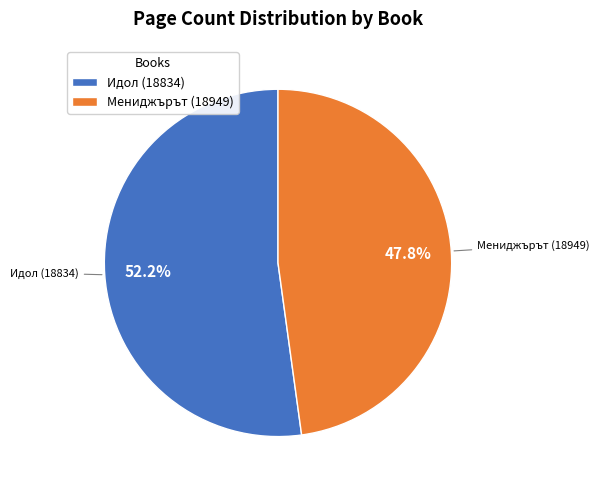

To the nearest percent, what is the difference between the largest and smallest slice percentages?

4%